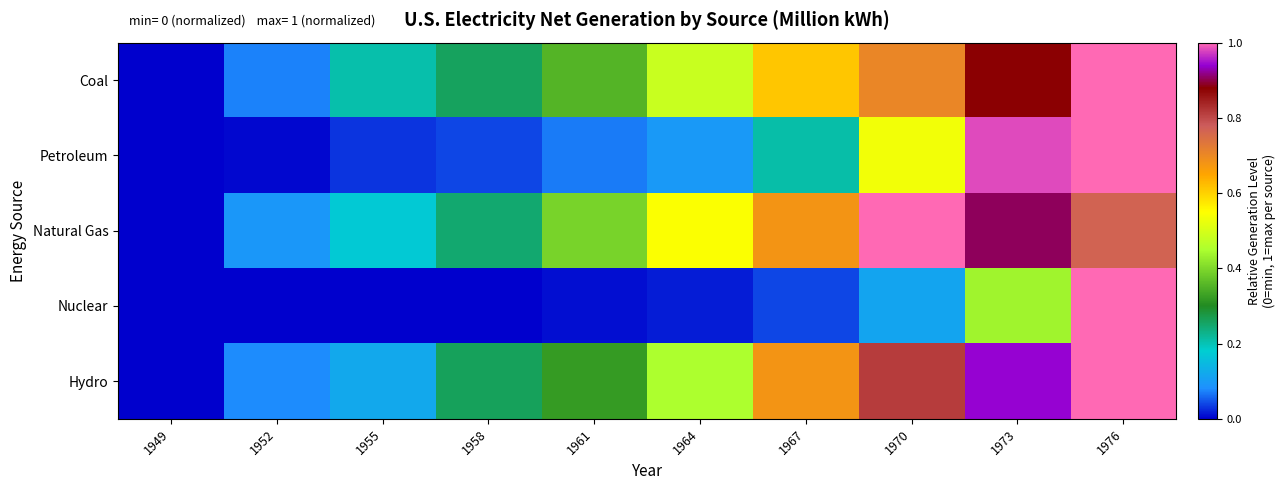

What is the maximum value shown in the chart?

1.0